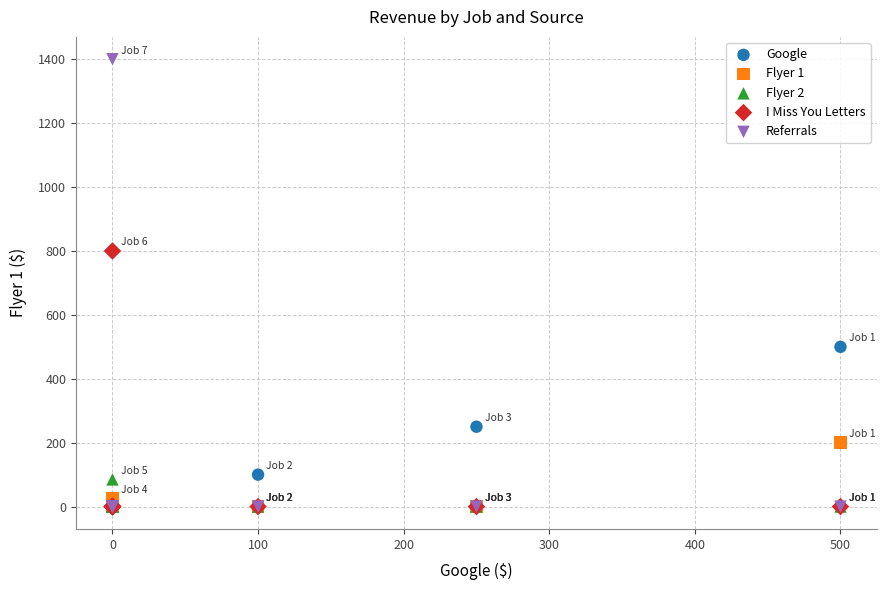

Across all series, what Y value is closest to 700?

800